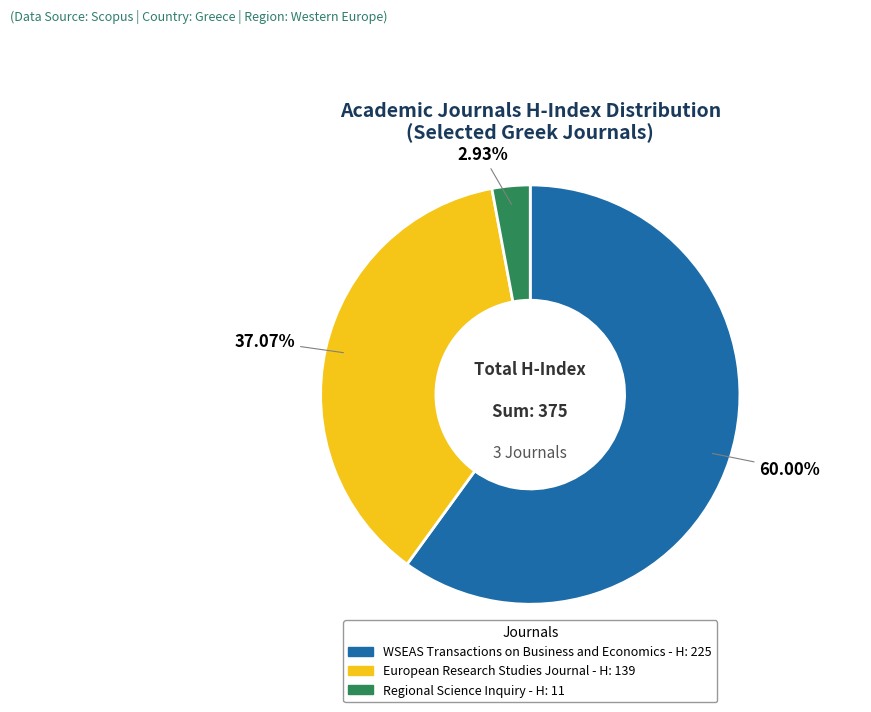

The WSEAS Transactions on Business and Economics slice represents 48% of the pie. True or false?

False